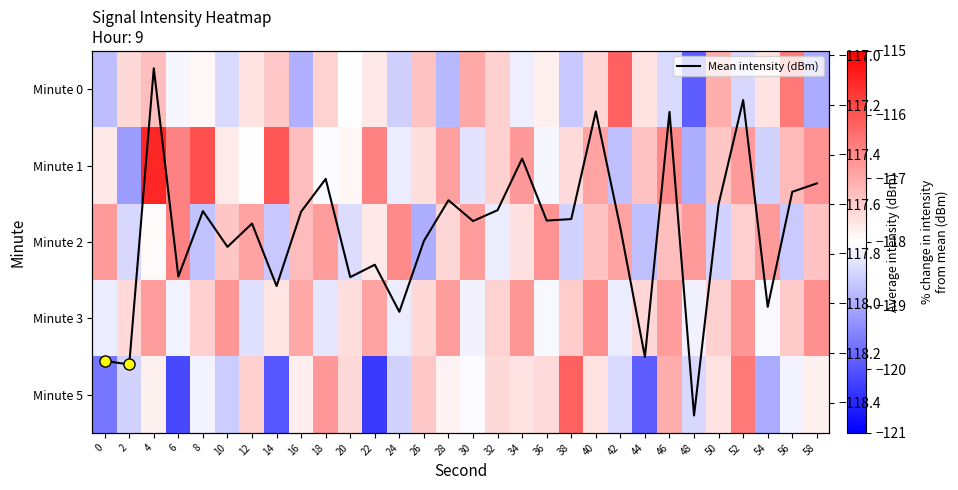

Which category has the lowest value in the Mean intensity (dBm) series?

48